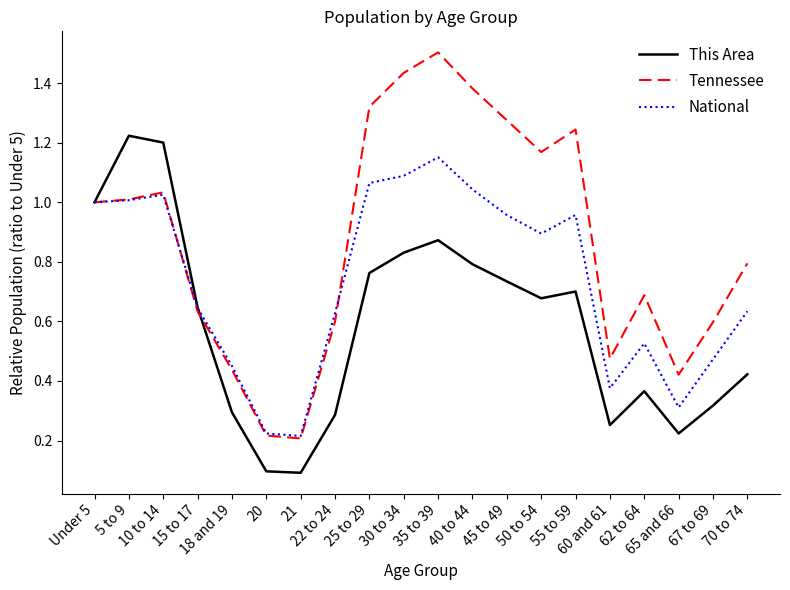

Which series has the largest total across all categories?

Tennessee